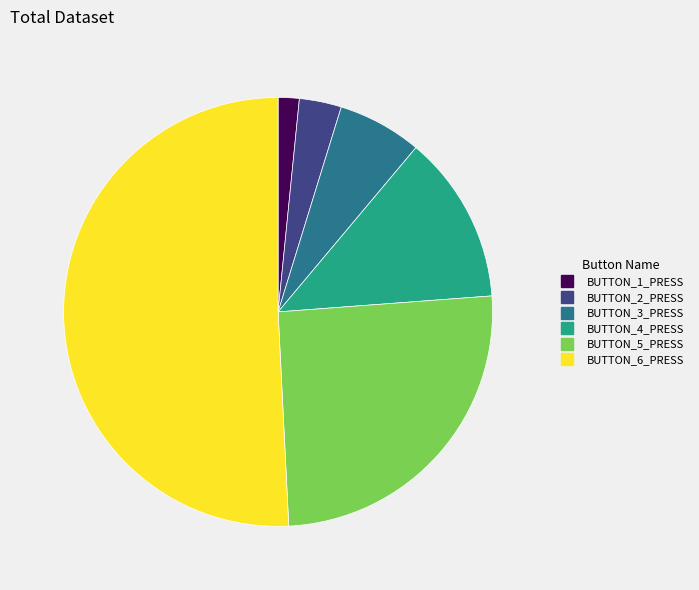

Which slice represents more than half of the pie?

BUTTON_6_PRESS